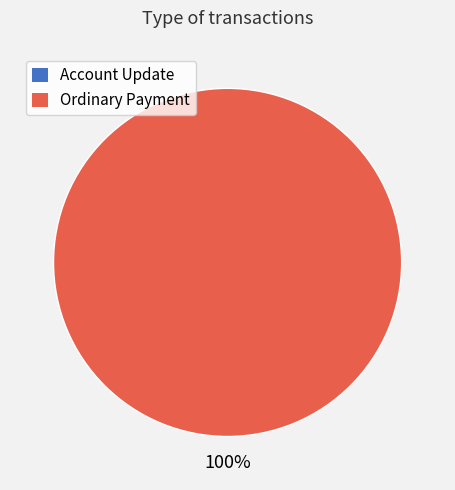

To the nearest percent, what is the average slice percentage?

50%